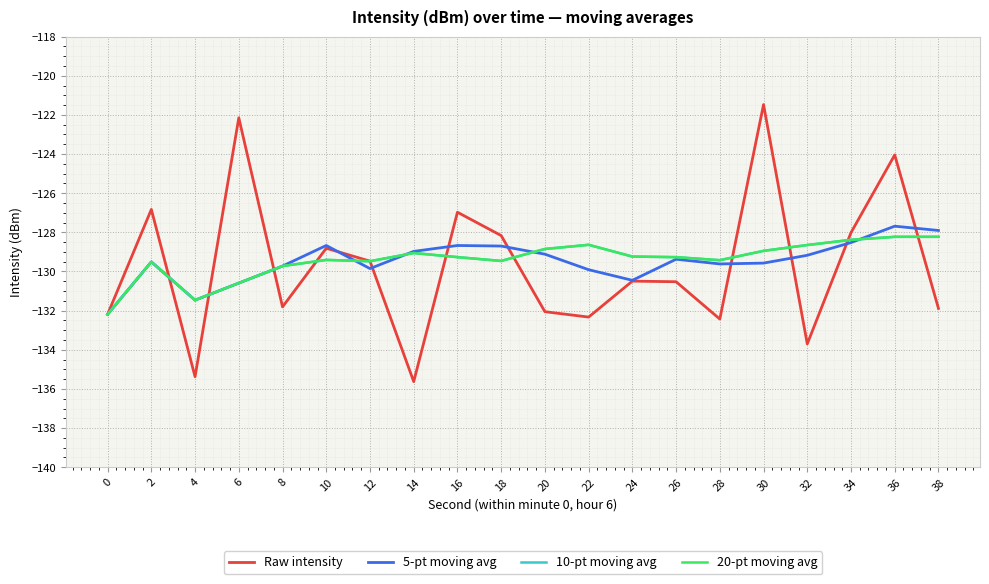

Which series has the largest range (max minus min)?

Raw intensity